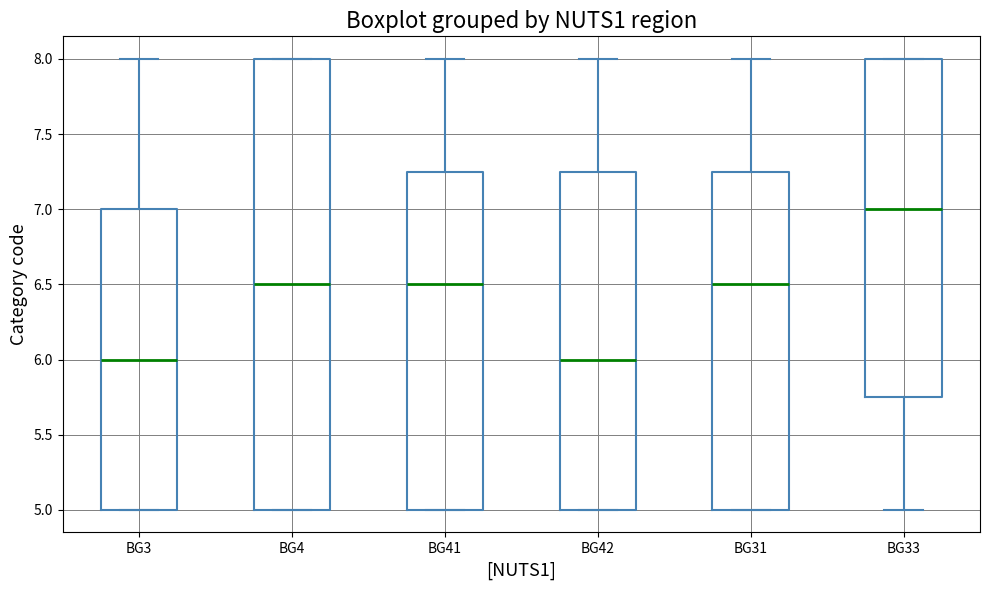

Reading left to right, transcribe this box plot: for each box, give where its median line is, the range the box spans, and where its two whiskers end, as read against the y-axis. The values are not printed on the chart, so give them approximately, as read against the axis.

BG3: median 6.00, box 5.00 to 7.00, whiskers 5.00 to 8.00
BG4: median 6.50, box 5.00 to 8.00, whiskers 5.00 to 8.00
BG41: median 6.50, box 5.00 to 7.25, whiskers 5.00 to 8.00
BG42: median 6.00, box 5.00 to 7.25, whiskers 5.00 to 8.00
BG31: median 6.50, box 5.00 to 7.25, whiskers 5.00 to 8.00
BG33: median 7.00, box 5.75 to 8.00, whiskers 5.00 to 8.00